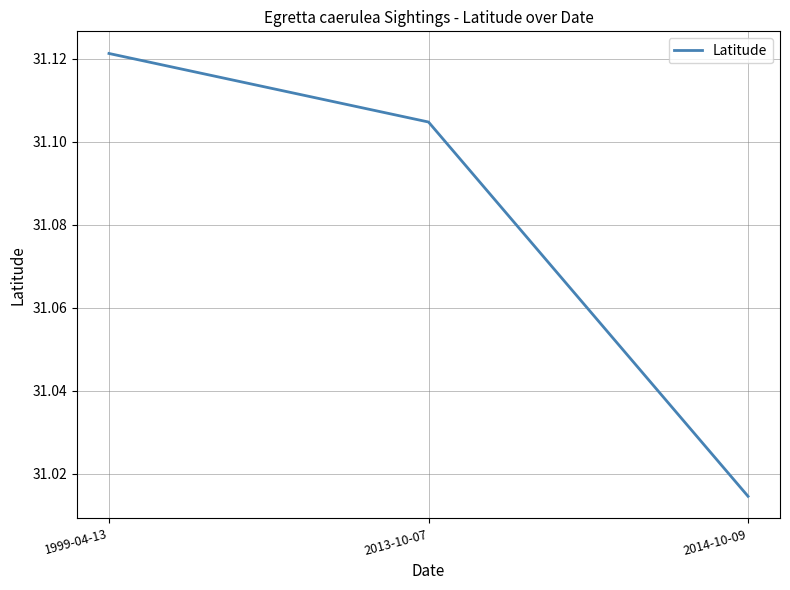

Is it true that the value at 1999-04-13 is 14.5?

False